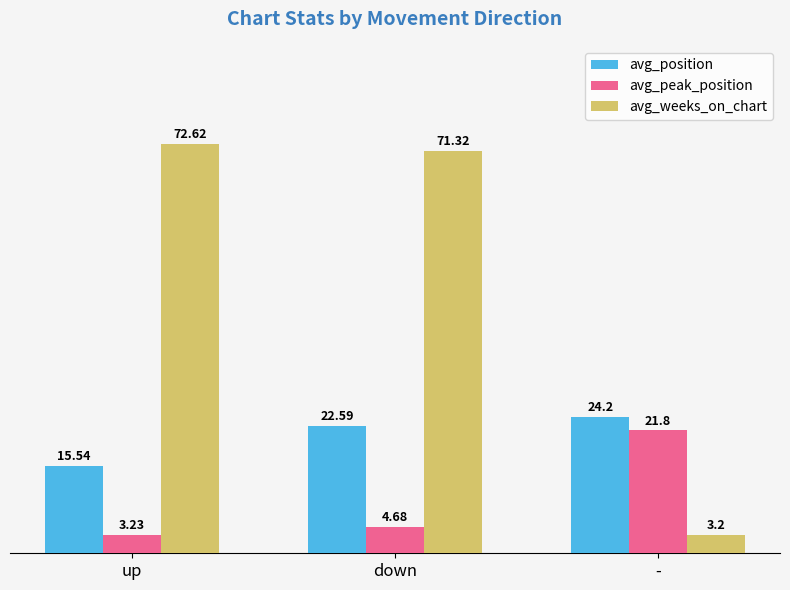

What is the difference between the maximum and minimum values in the avg_peak_position series?

18.6